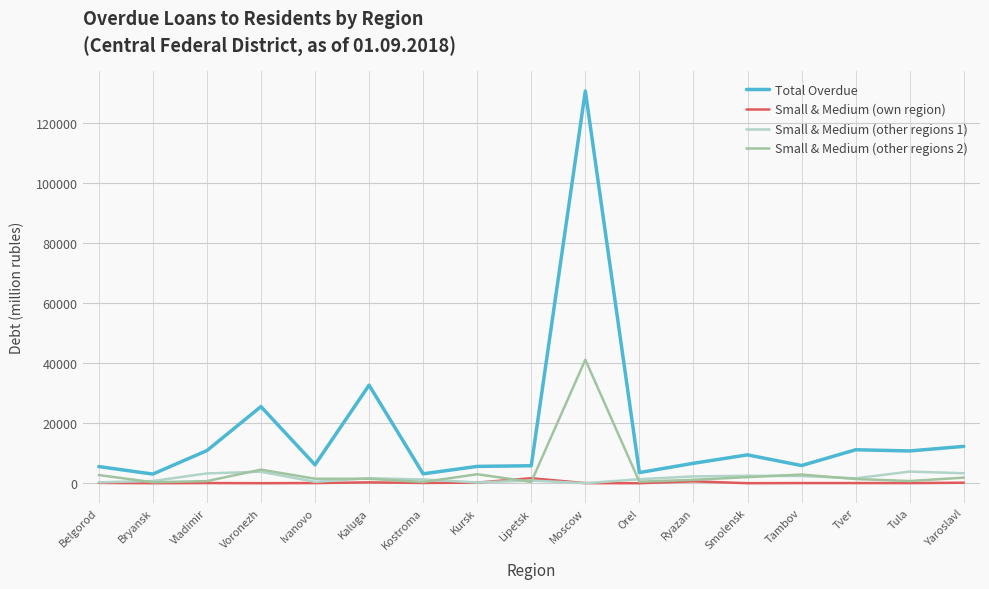

What is the difference between the Small & Medium (other regions 2) values at Lipetsk and Vladimir?

257